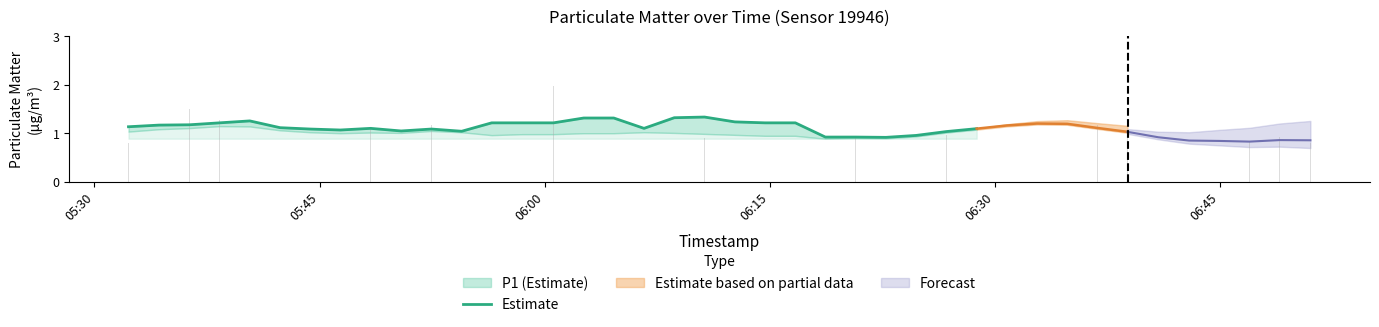

What is the greatest value displayed?

1.3